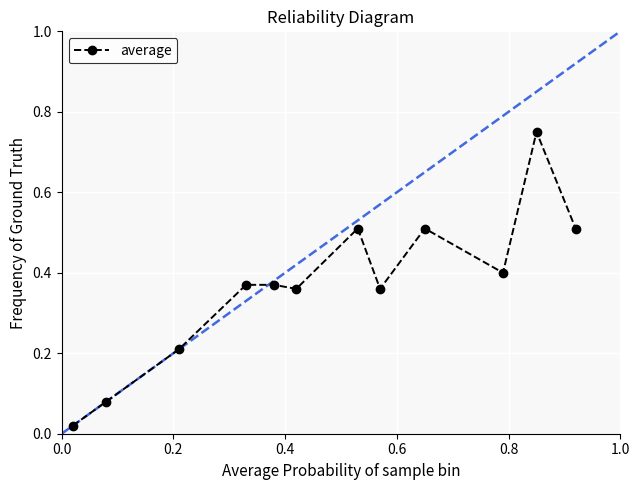

Does the chart have visible grid lines?

Yes